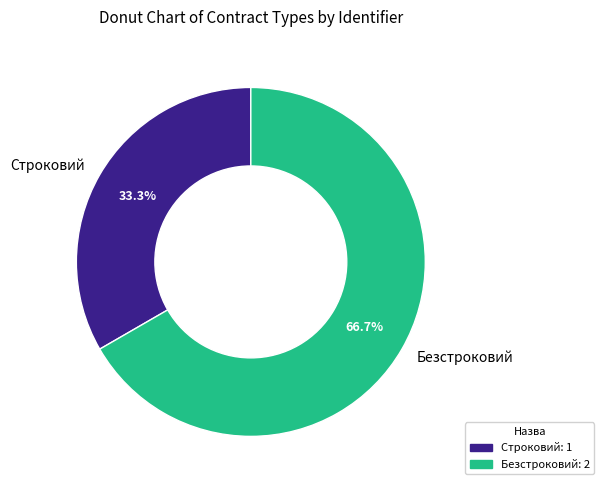

Rank the categories by value from highest to lowest.

Безстроковий, Строковий